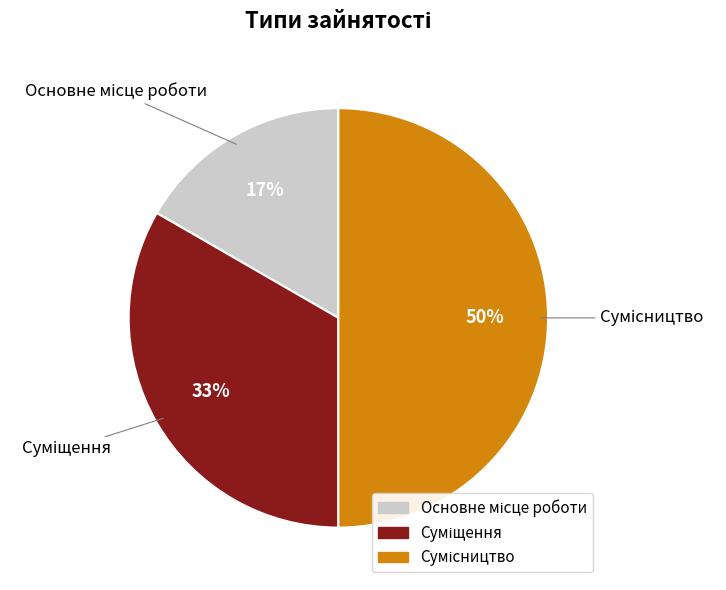

Count the number of slices in the pie.

3